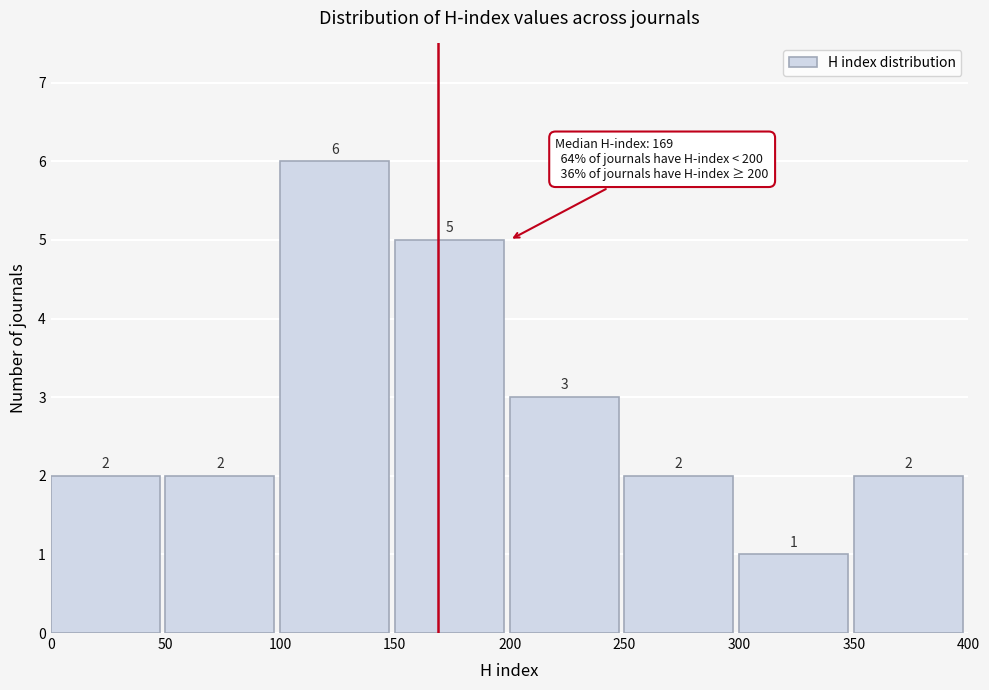

Over which range of the x-axis is the bar tallest?

100 to 150